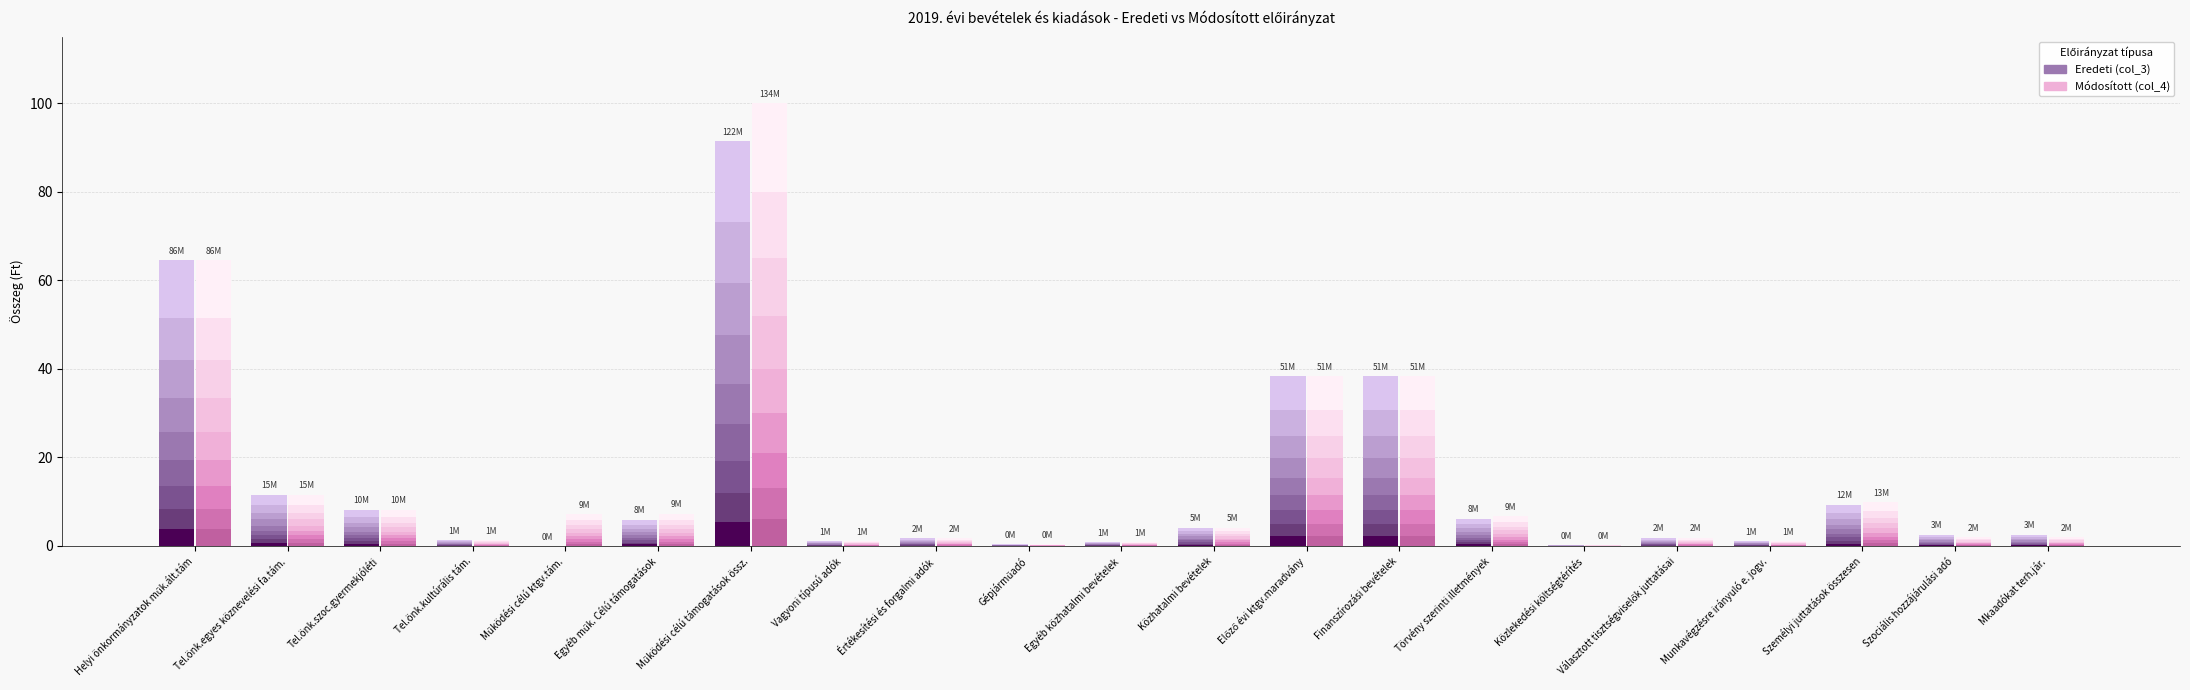

How many bars are there in each group?

2